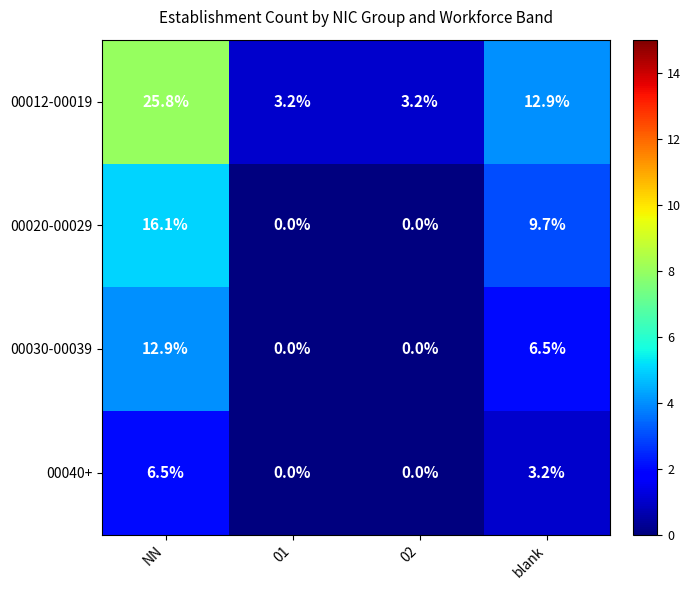

Rank the series by their maximum value, from highest to lowest.

00012-00019, 00020-00029, 00030-00039, 00040+